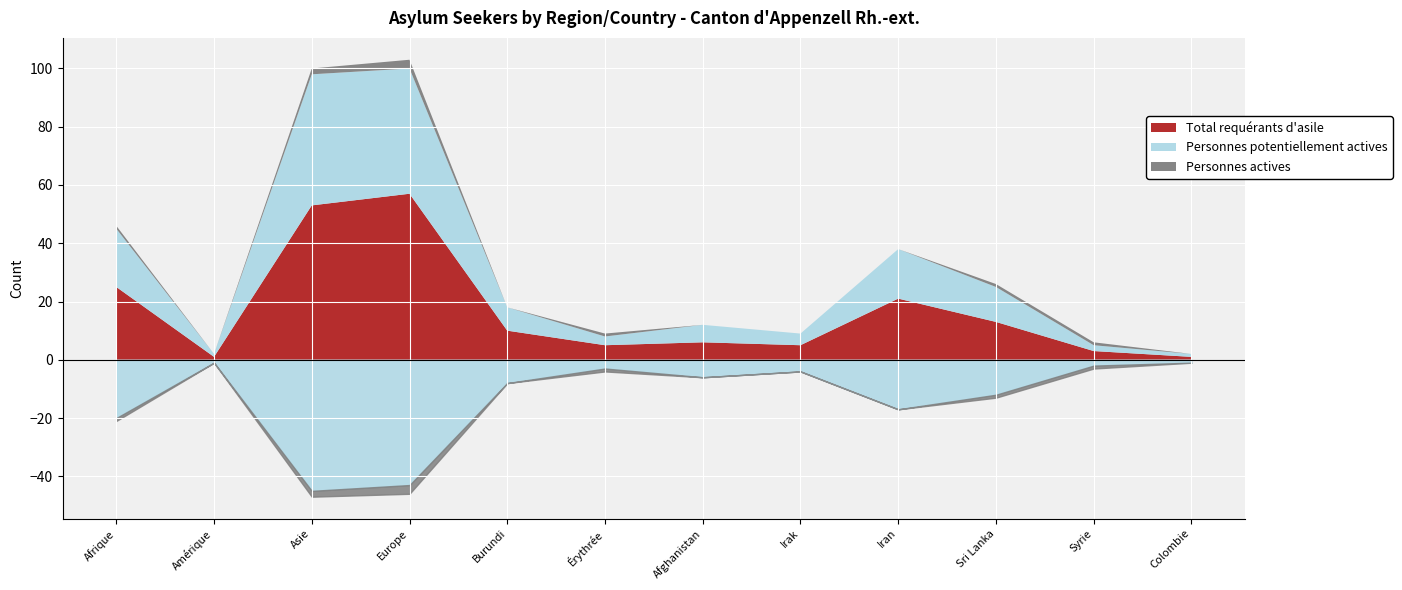

How many distinct data groups are displayed?

3